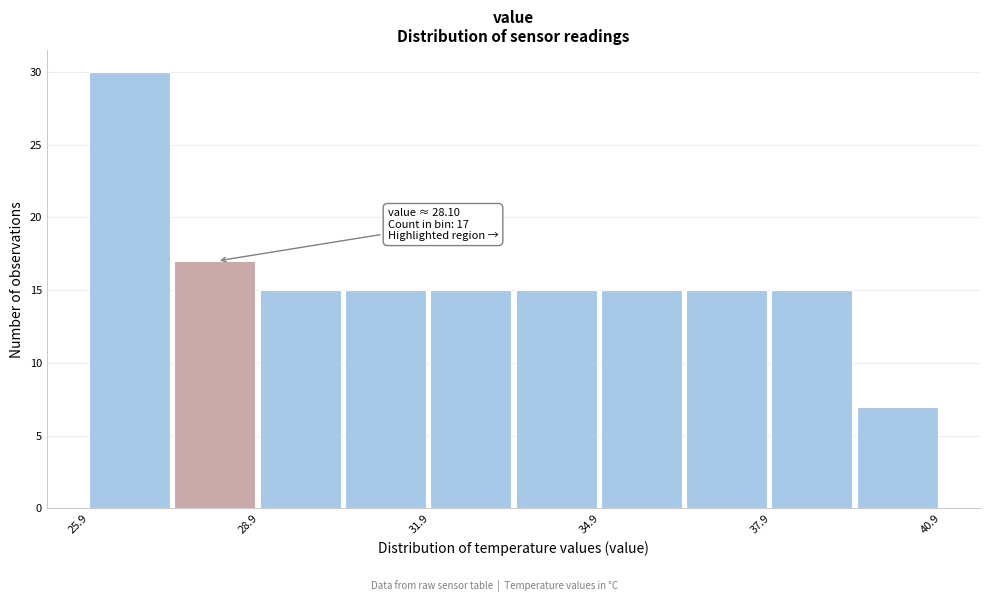

Read against the x-axis, roughly where is the centre of the tallest bar?

26.5